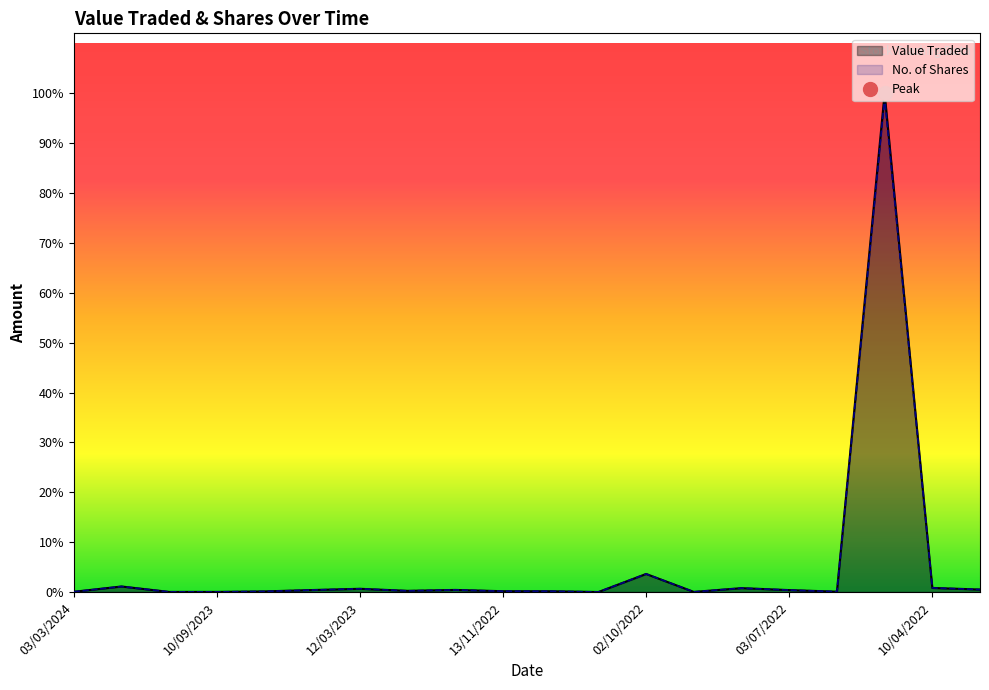

Reading right to left, what are all the values shown in this chart?

Value Traded: 1932	3179	385545	286	1500	3013	104	13974	19	635	631	1634	923	2510	1545	494	100	103	4290	205
No. of Shares: 1932	3179	381728	286	1500	3013	104	13974	19	635	631	1634	923	2510	1545	494	100	103	4290	205